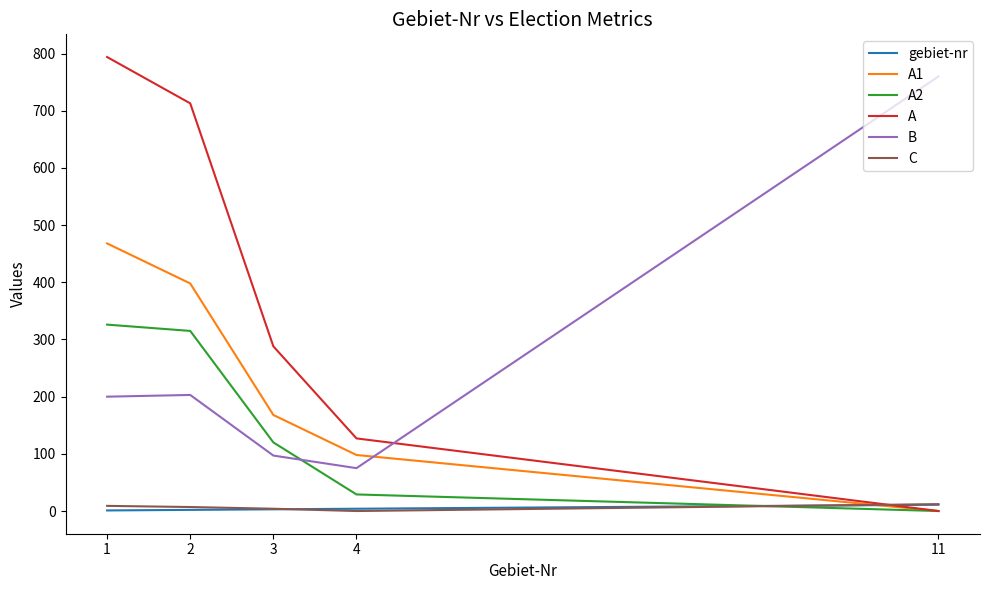

What is the sum of the A values at 2 and 11?

713